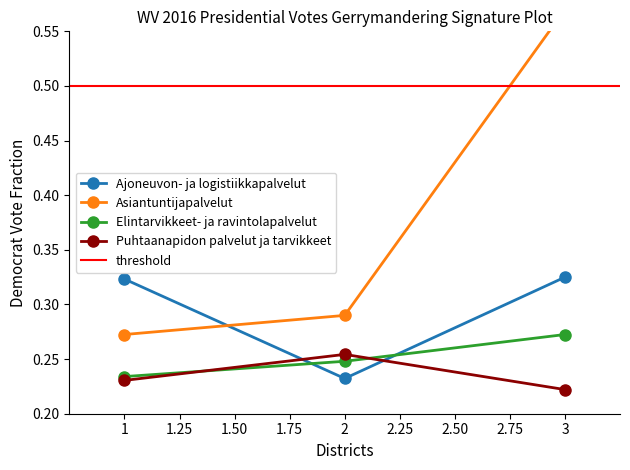

What is the greatest value displayed?

0.6